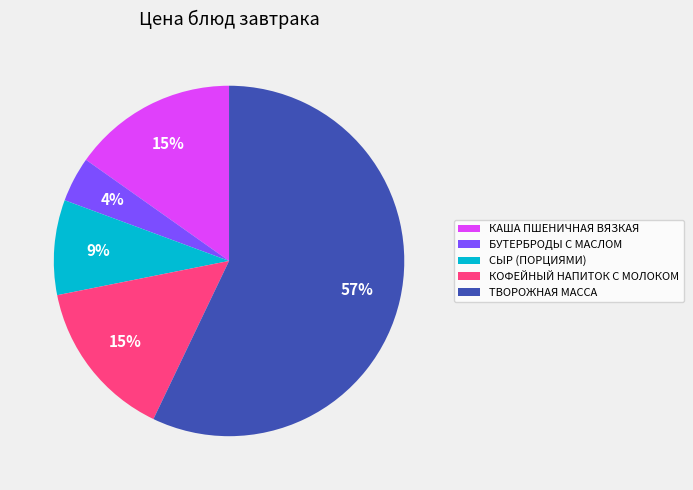

Does any single category account for the majority?

Yes